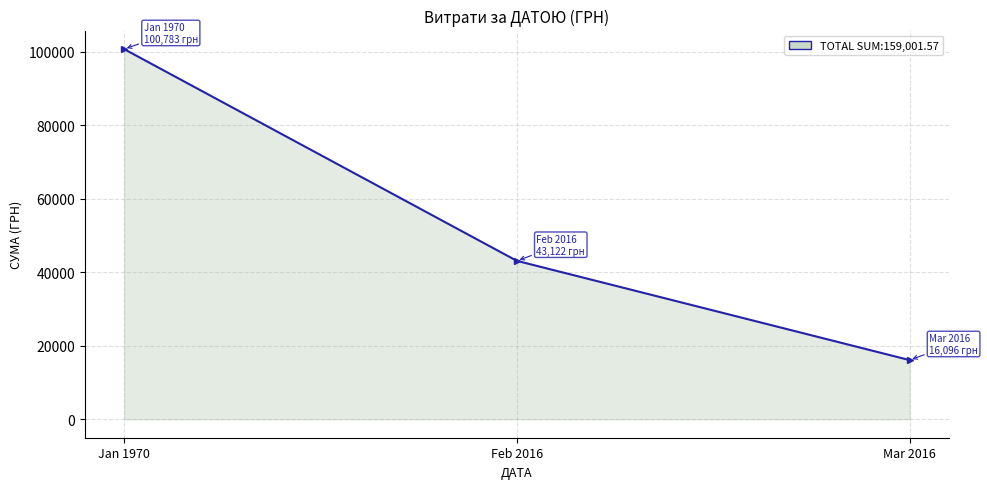

How many data points are less than 43122?

1